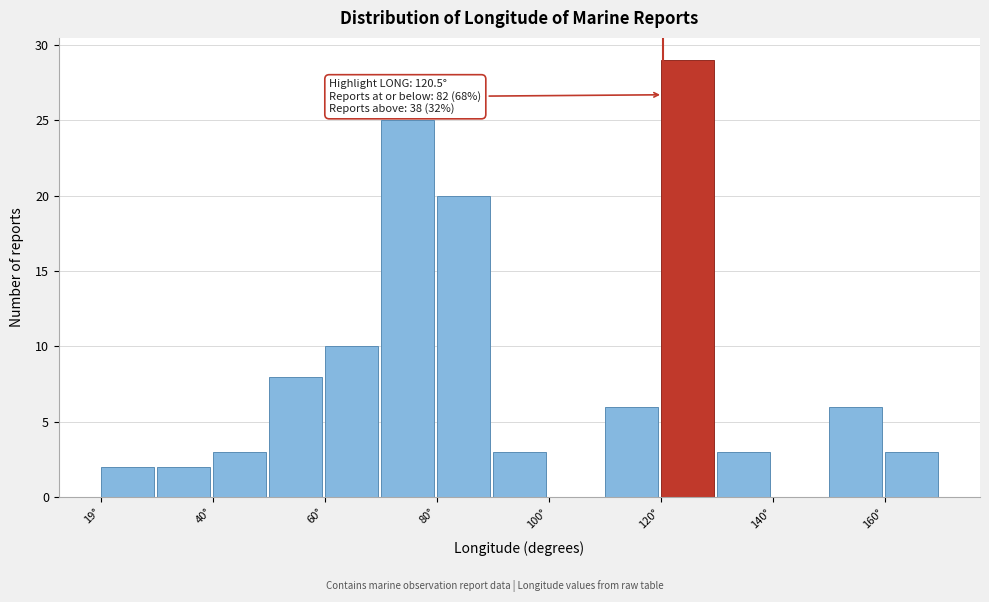

Read against the x-axis, roughly where is the centre of the tallest bar?

125